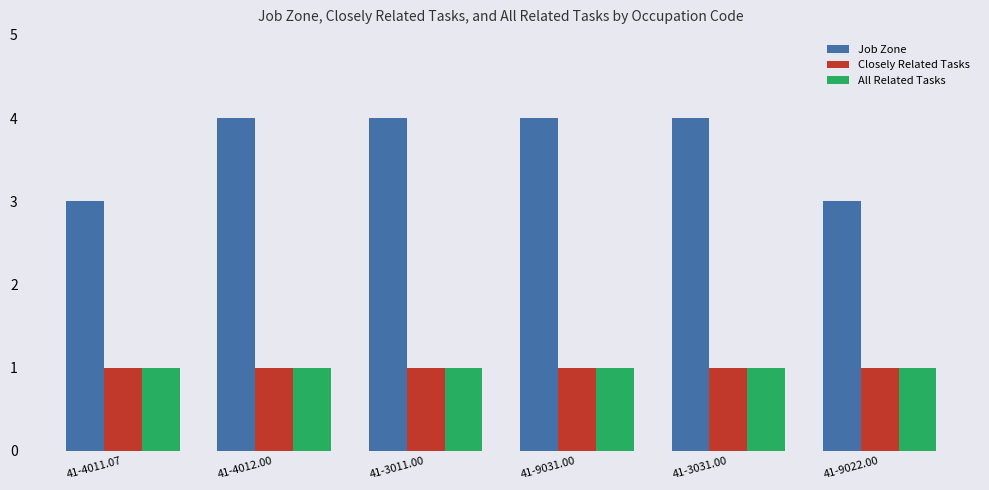

What is the value of the All Related Tasks bar at the 6th from the left?

1